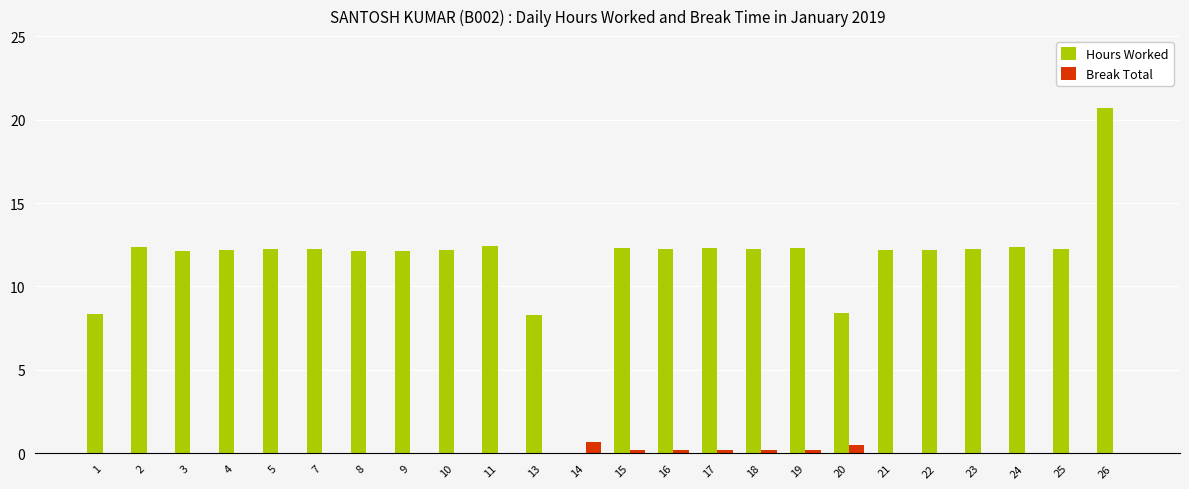

The Break Total series shows 0.0 at 4. True or false?

True